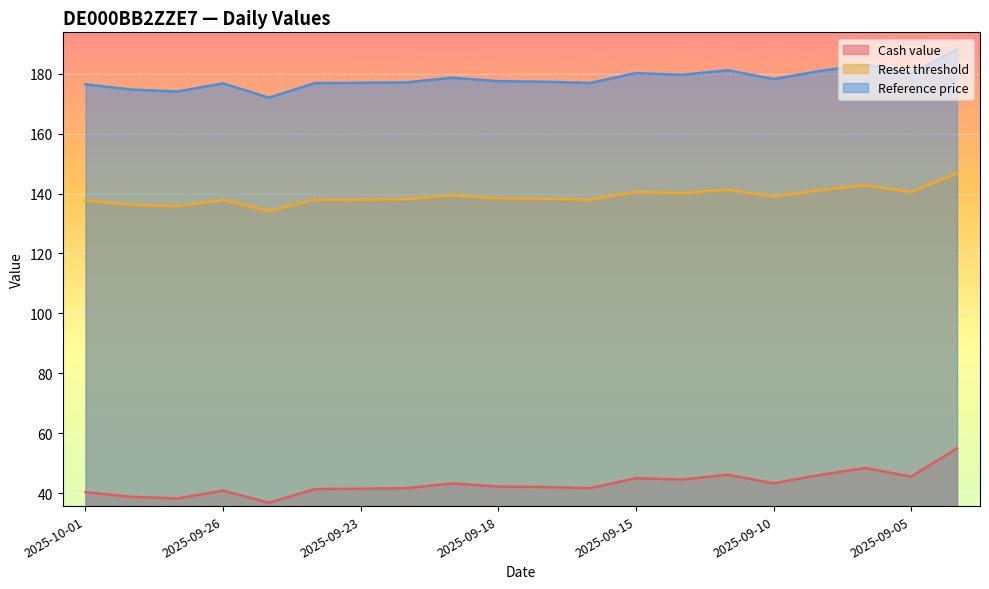

What is the approximate value of Reference price at 2025-09-30?

174.7